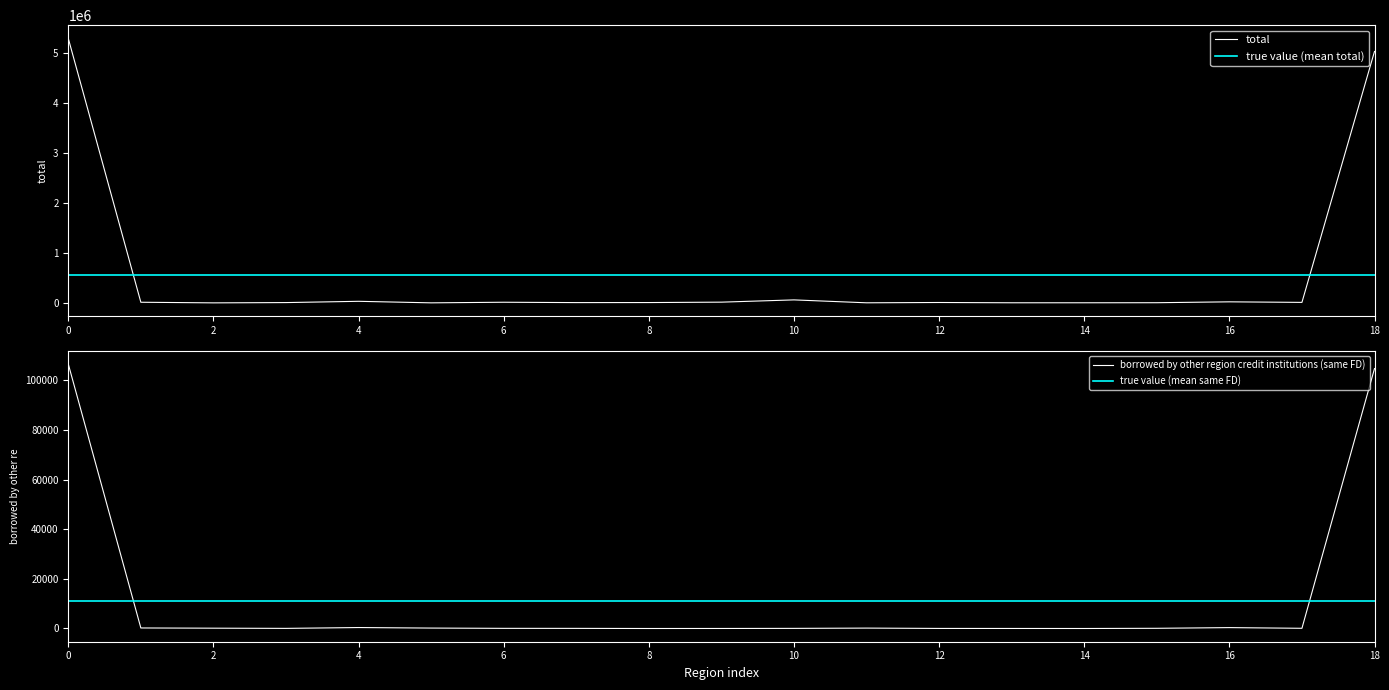

What is the sum of all borrowed by Moscow credit institutions values?

213249